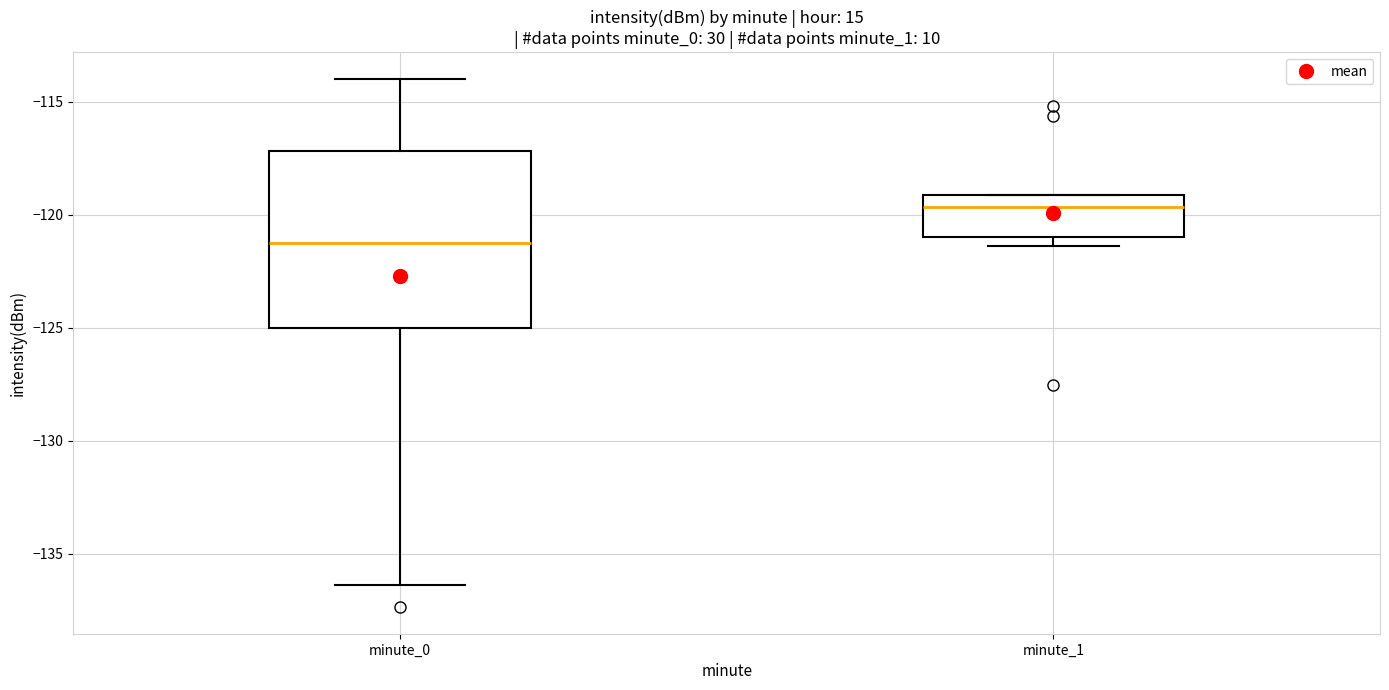

Reading left to right, transcribe this box plot: for each box, give where its median line is, the range the box spans, and where its two whiskers end, as read against the y-axis. The values are not printed on the chart, so give them approximately, as read against the axis.

minute_0: median -121.5, box -125.0 to -117.0, whiskers -136.5 to -114.0
minute_1: median -119.5, box -121.0 to -119.0, whiskers -121.5 to -119.0